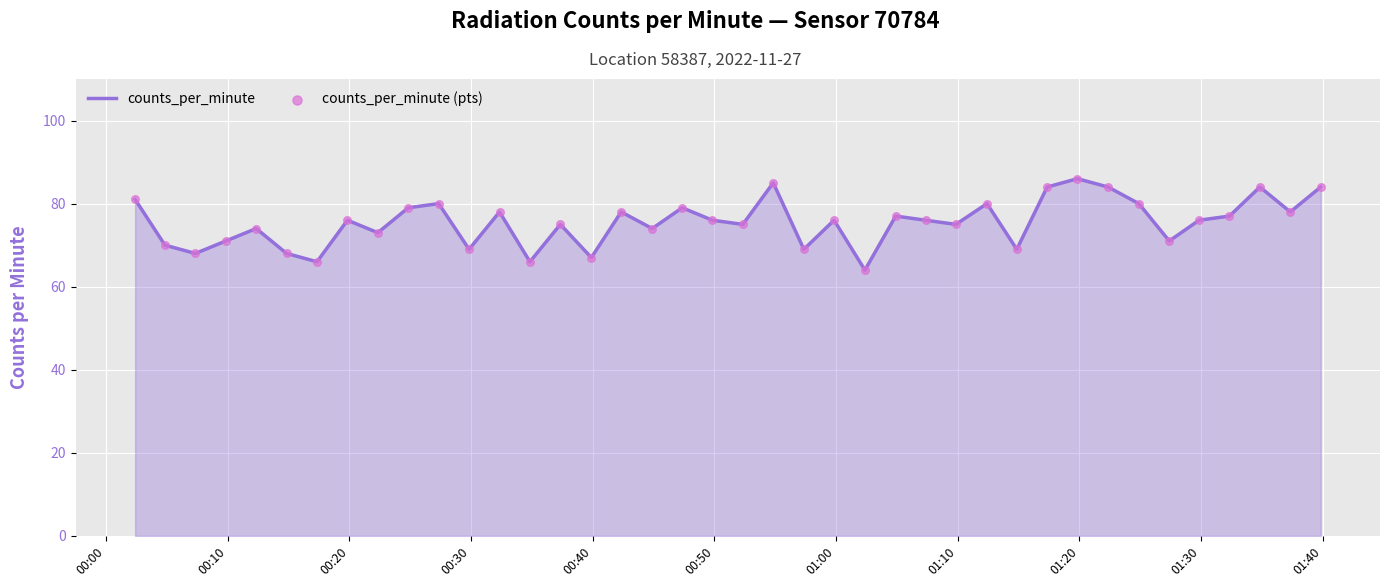

What is the maximum value shown in the chart?

86